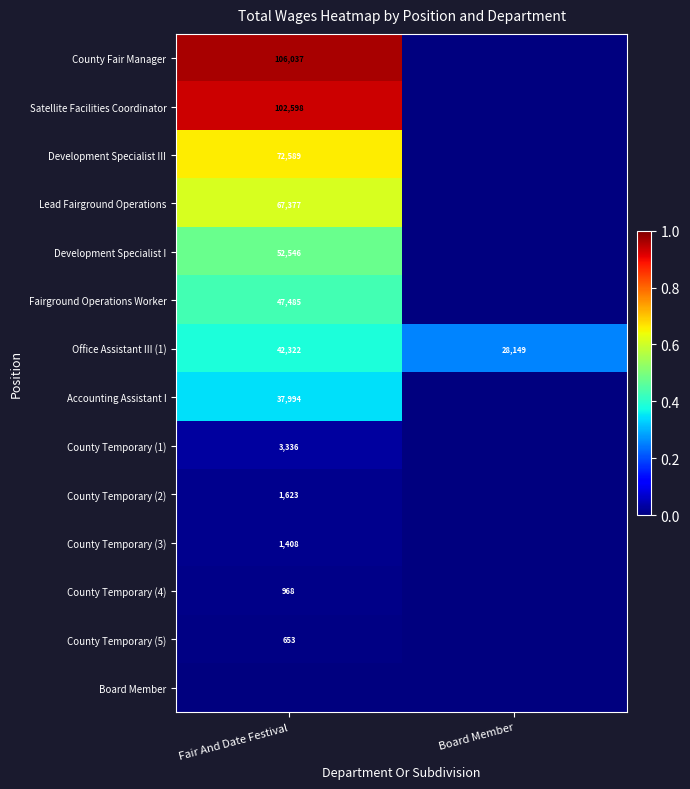

The Lead Fairground Operations series shows 67377 at Fair And Date Festival. True or false?

True